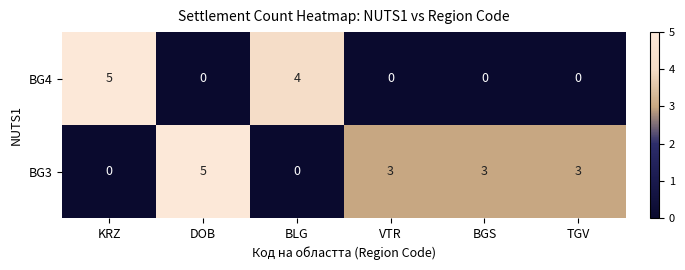

Rank the series by their average value, from lowest to highest.

BG4, BG3